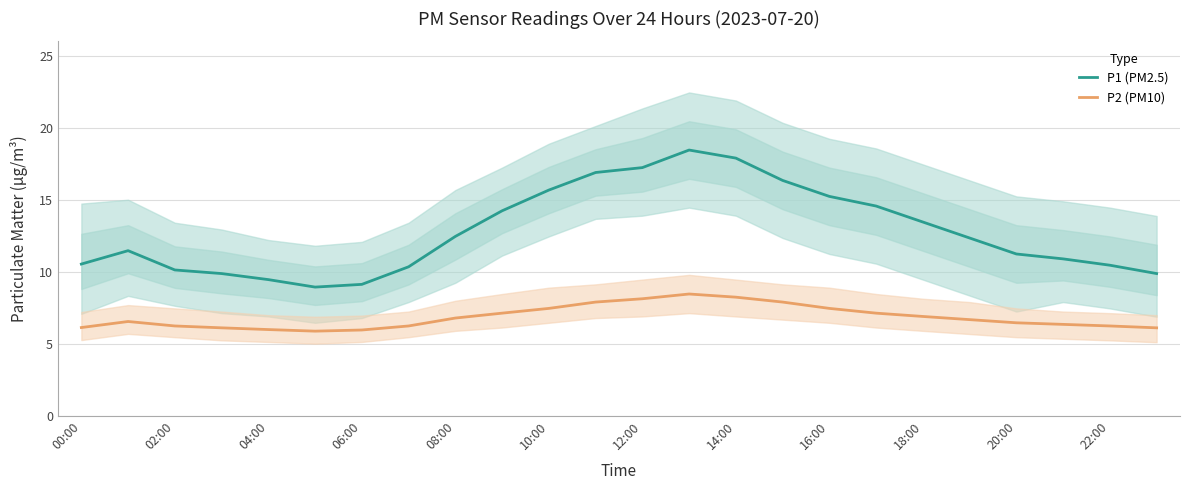

Count the number of categories in the chart.

24